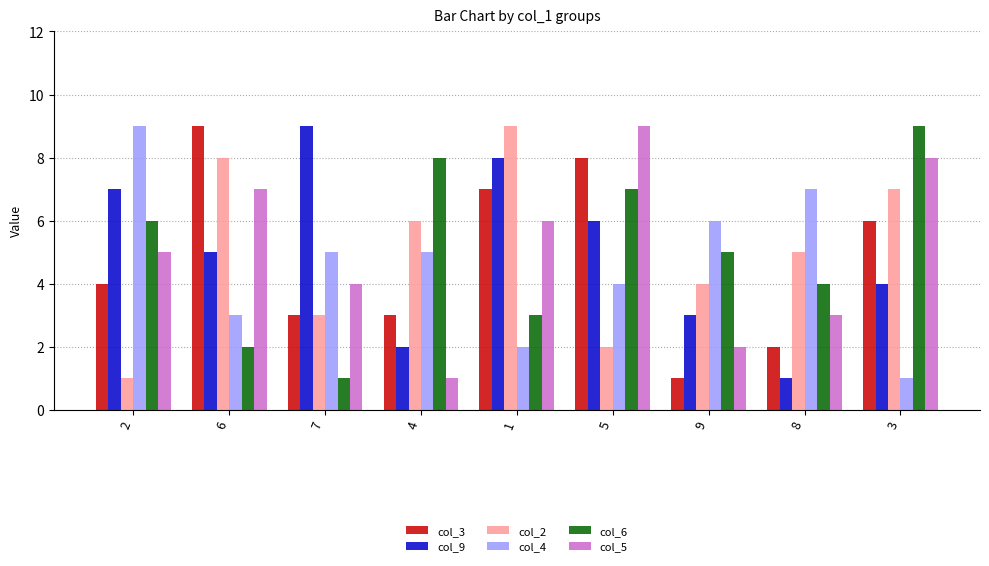

Is it true that col_6 equals 8 at 4?

True